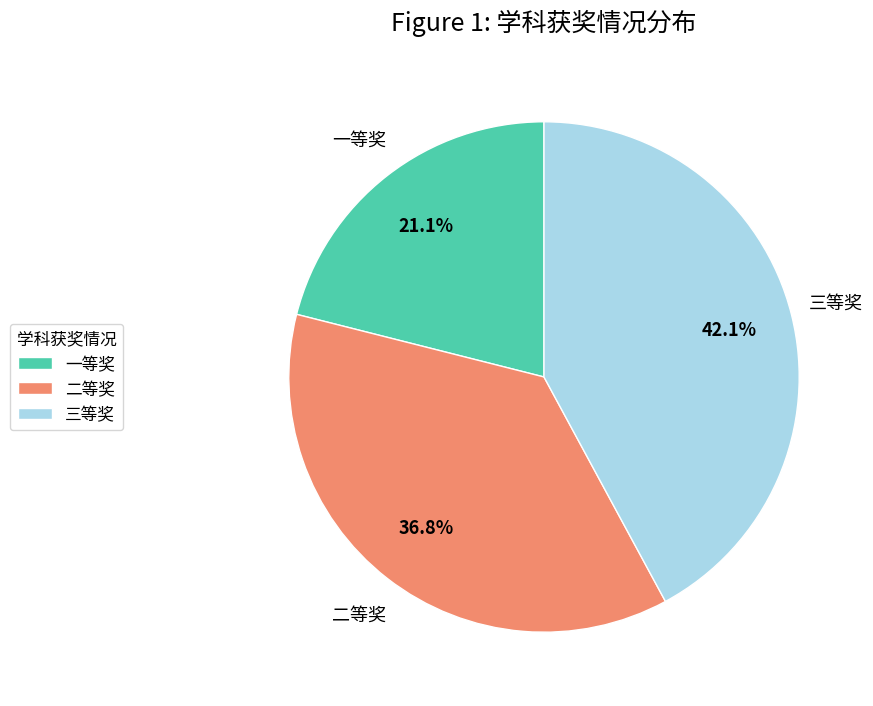

Is it true that 一等奖 is 21% of the pie?

True